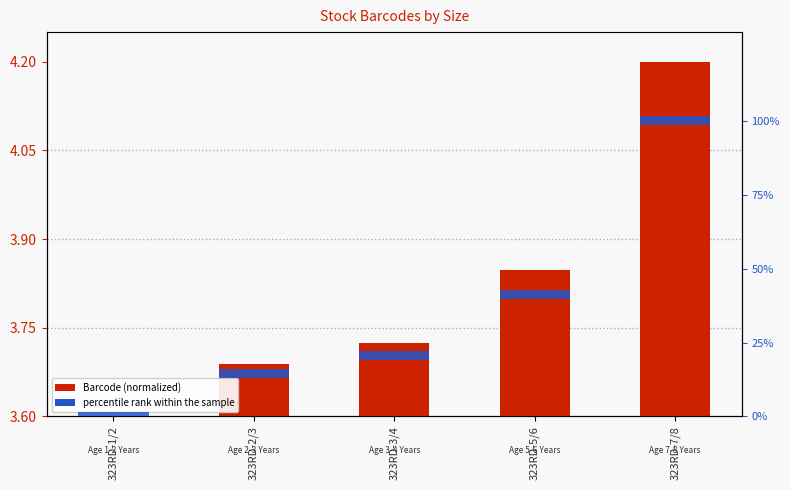

Is the value of Barcode (normalized) at 323RD-7/8 greater than the value of percentile rank within the sample at 323RD-5/6?

No